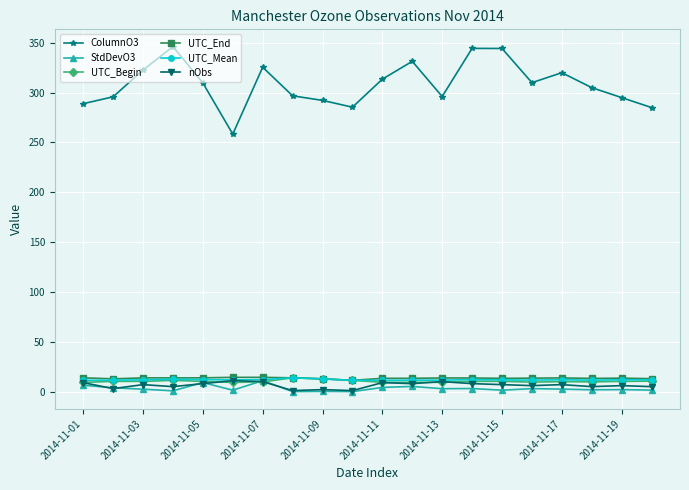

What is the sum of all nObs values?

128.0